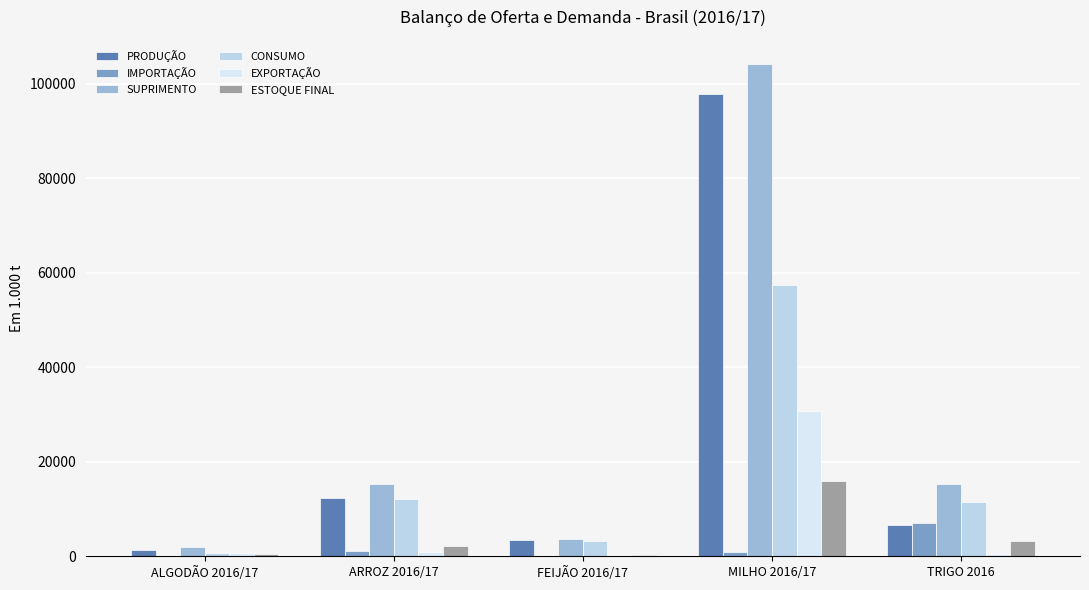

The value of EXPORTAÇÃO at MILHO 2016/17 is 30813.1. True or false?

True